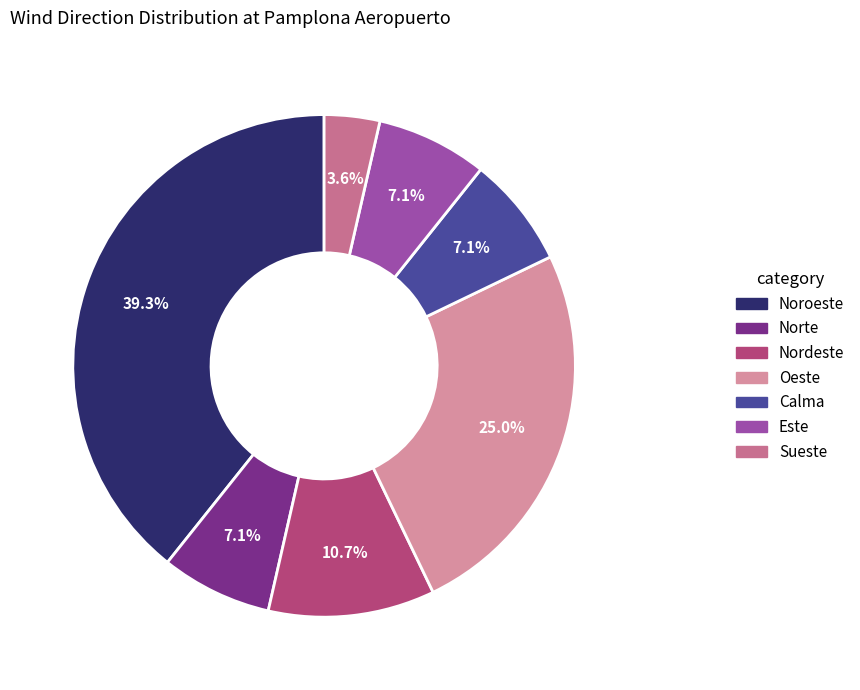

Count the number of slices in the pie.

7